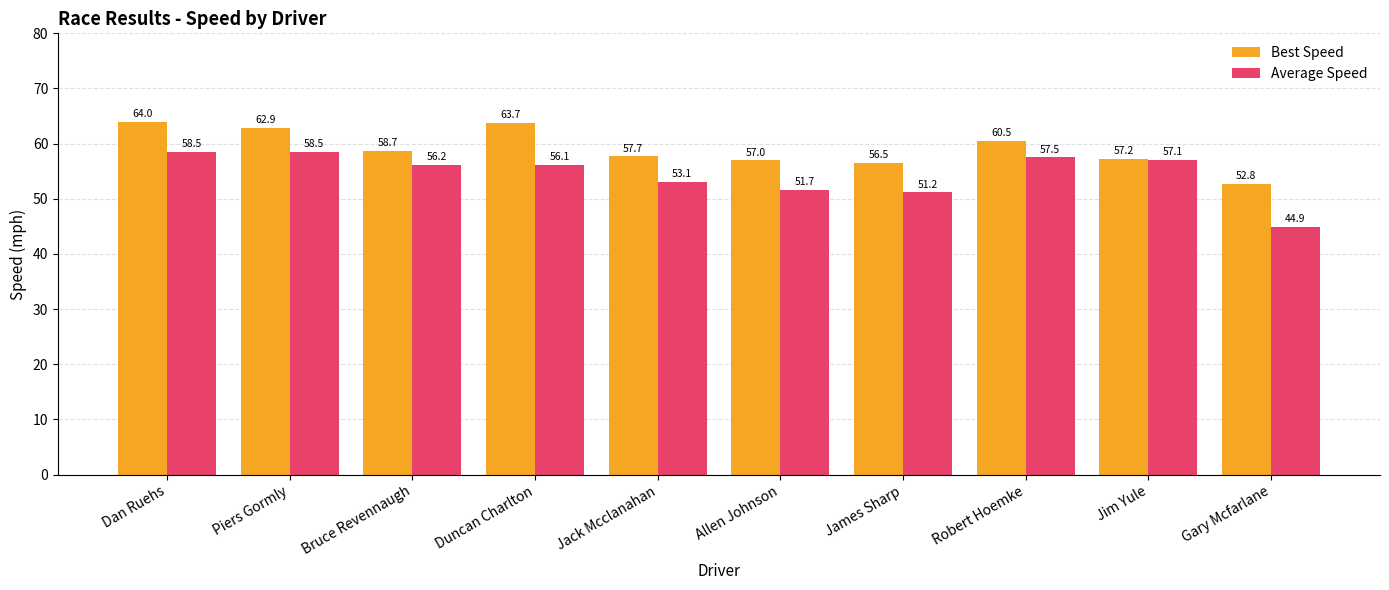

The Average Speed series shows 15.7 at Allen Johnson. True or false?

False